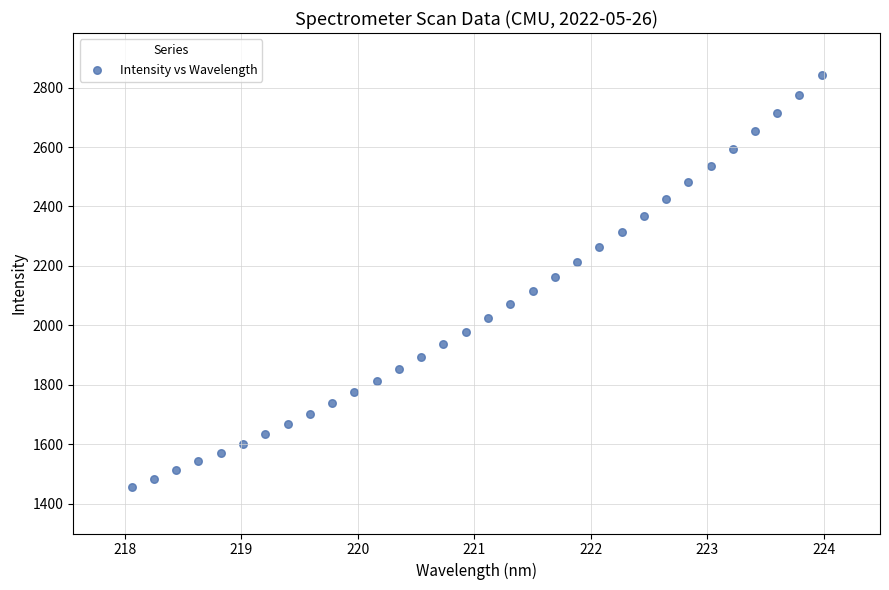

What is the range of Y values (max minus min)?

1384.2